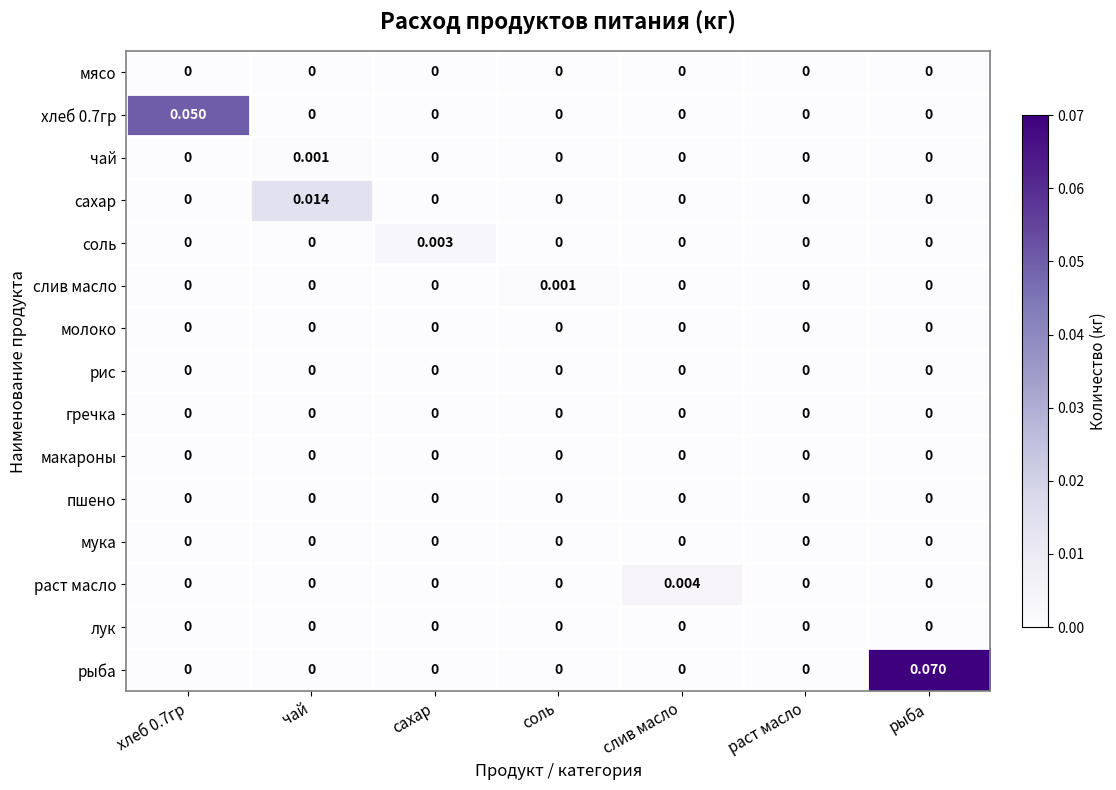

Between слив масло and рыба, which series saw the biggest shift?

рыба